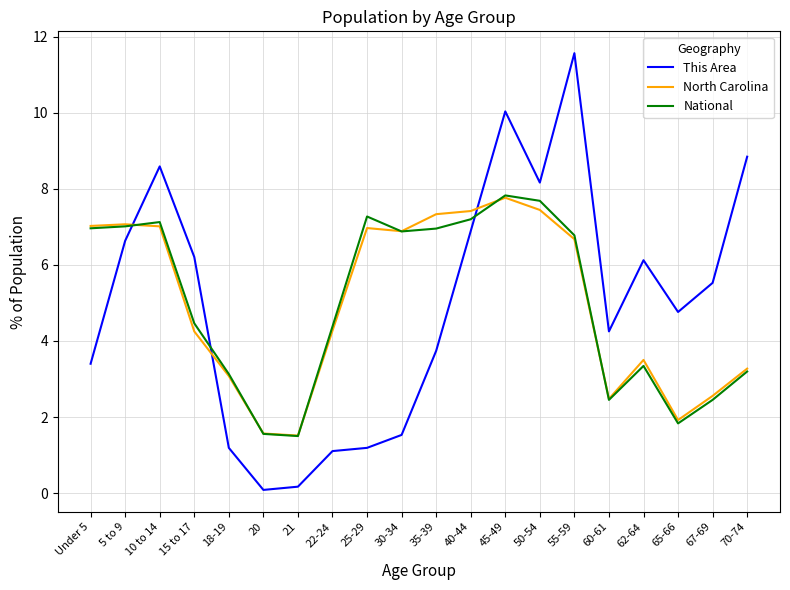

What is the sum of all This Area values?

100.0